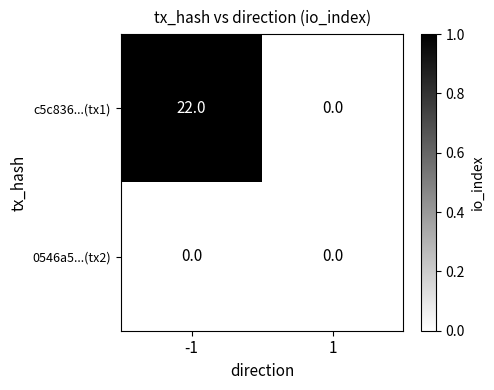

Count the number of data series in this chart.

2